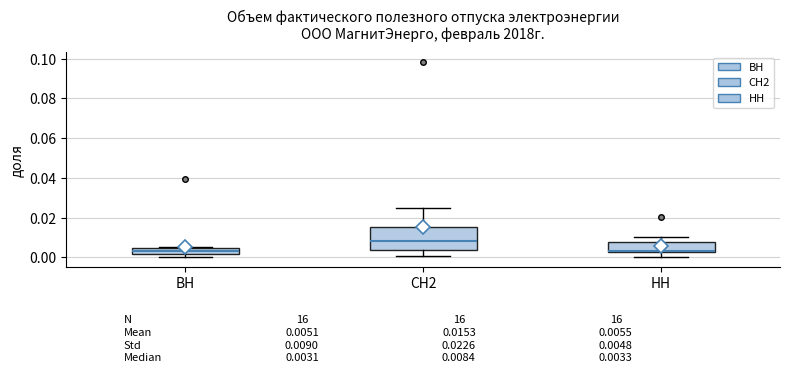

Which box has the highest median line?

СН2